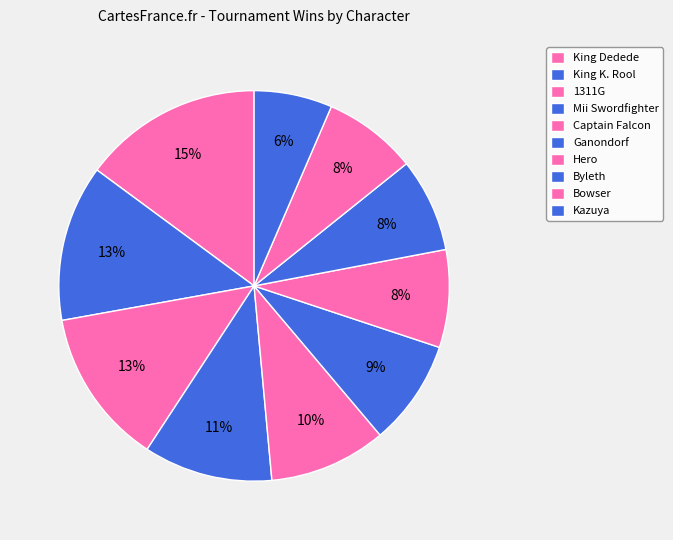

How many segments does this pie chart have?

10